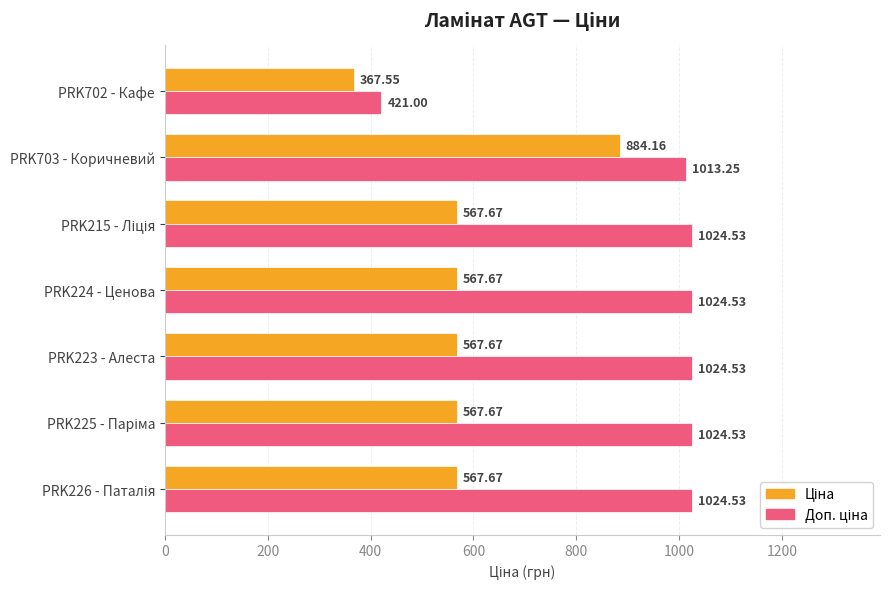

What is the difference between the highest and lowest values at PRK703 - Коричневий?

129.1